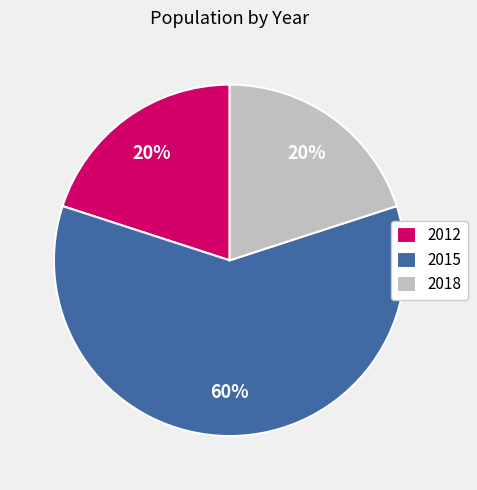

The 2018 slice represents 29% of the pie. True or false?

False